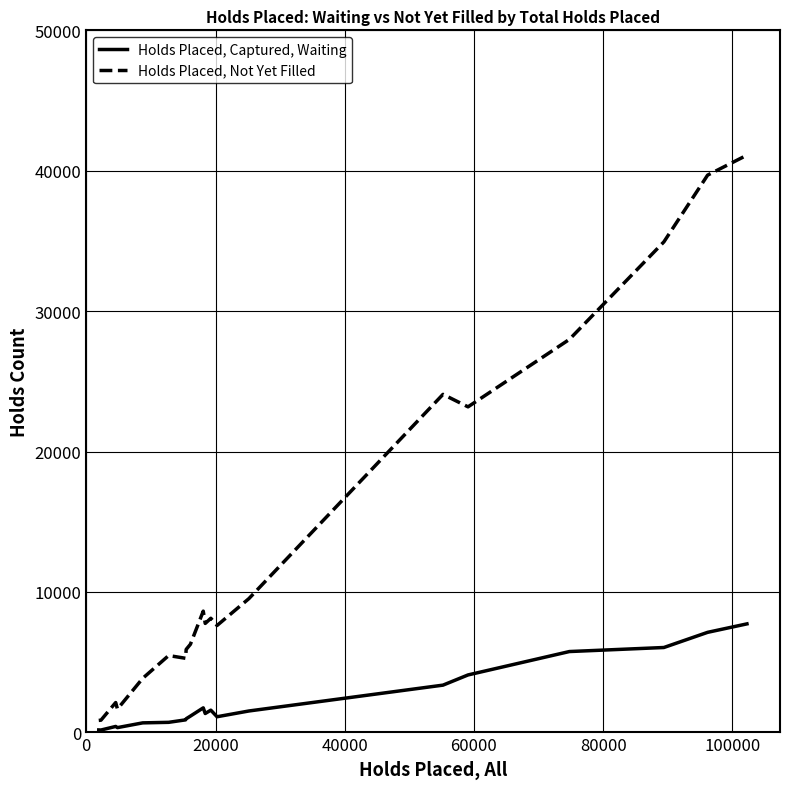

What are all the series names shown in the legend?

Holds Placed, Captured, Waiting, Holds Placed, Not Yet Filled